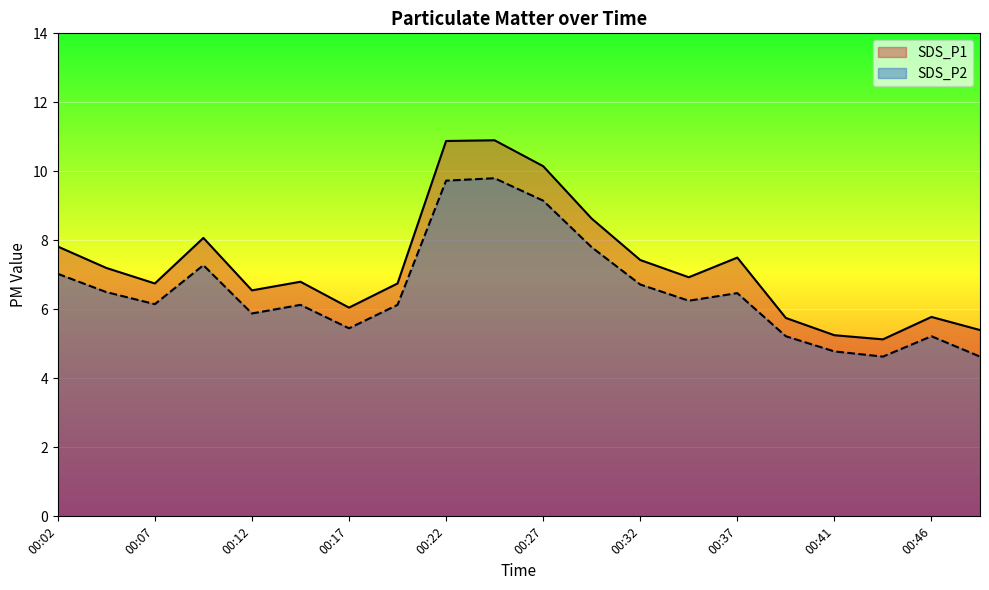

What is the total value across all series at 00:44?

9.8